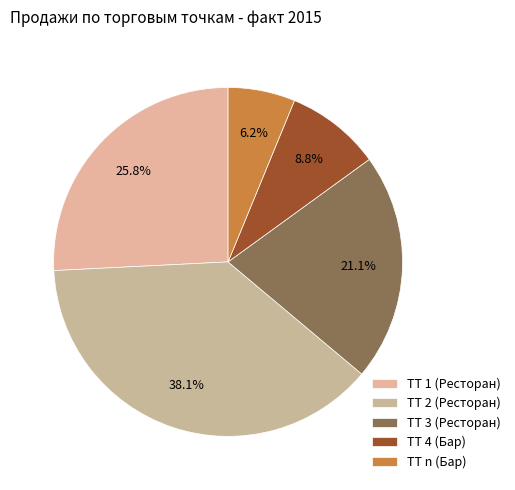

To the nearest percent, what portion does ТТ 1 (Ресторан) represent?

26%